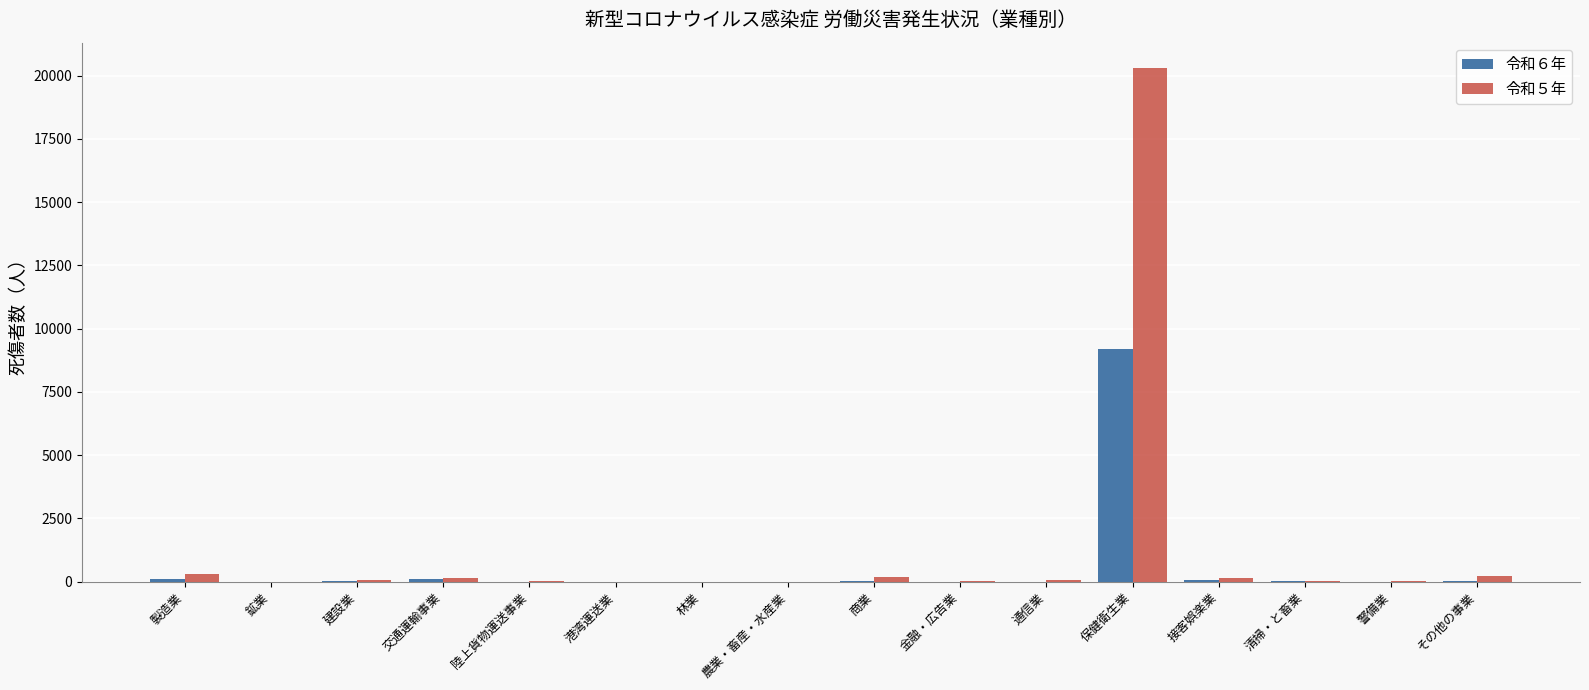

What is the sum of all 令和６年 values?

9582